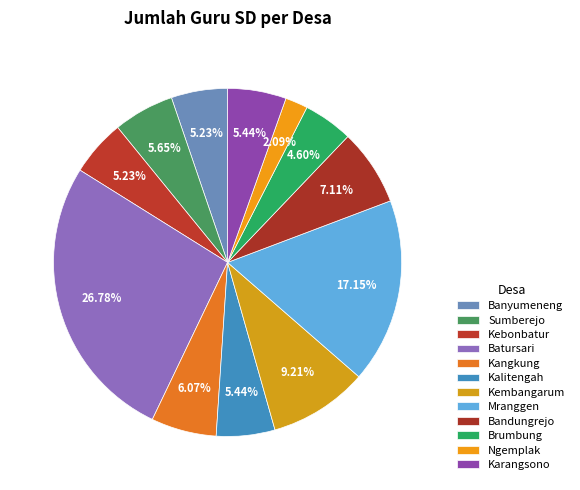

The Brumbung slice represents 5% of the pie. True or false?

True